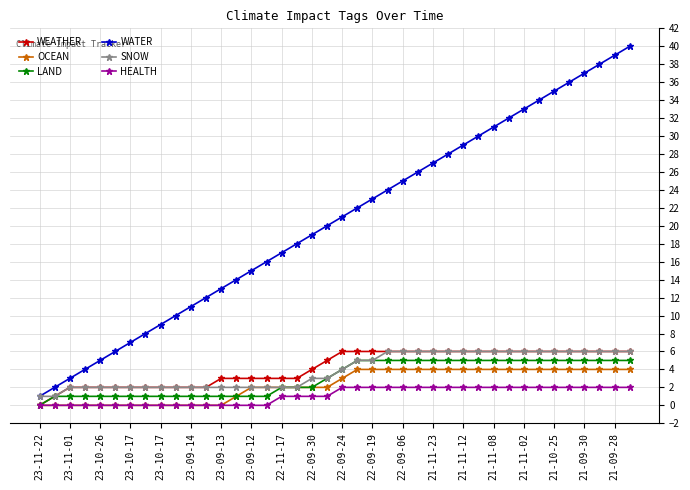

Which series has the widest spread of values?

WATER